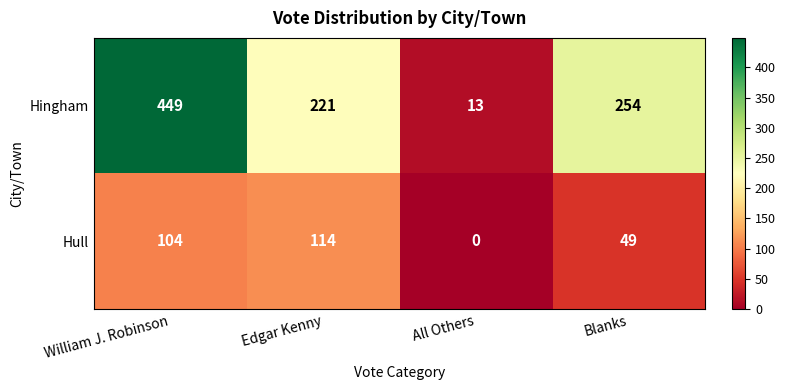

What is the sum of the Hull values at Edgar Kenny and William J. Robinson?

218